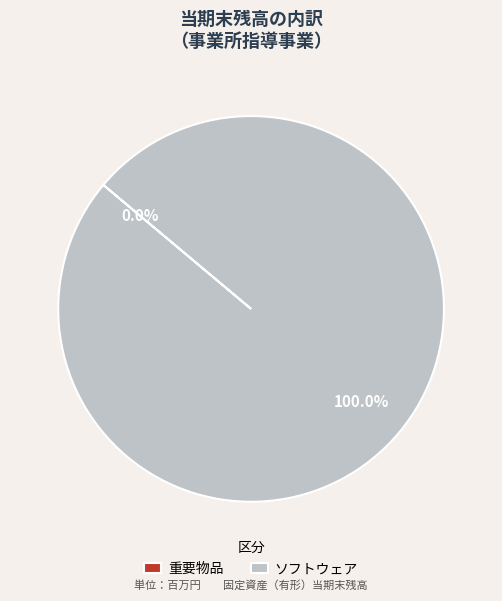

Is there a majority slice in this chart?

Yes